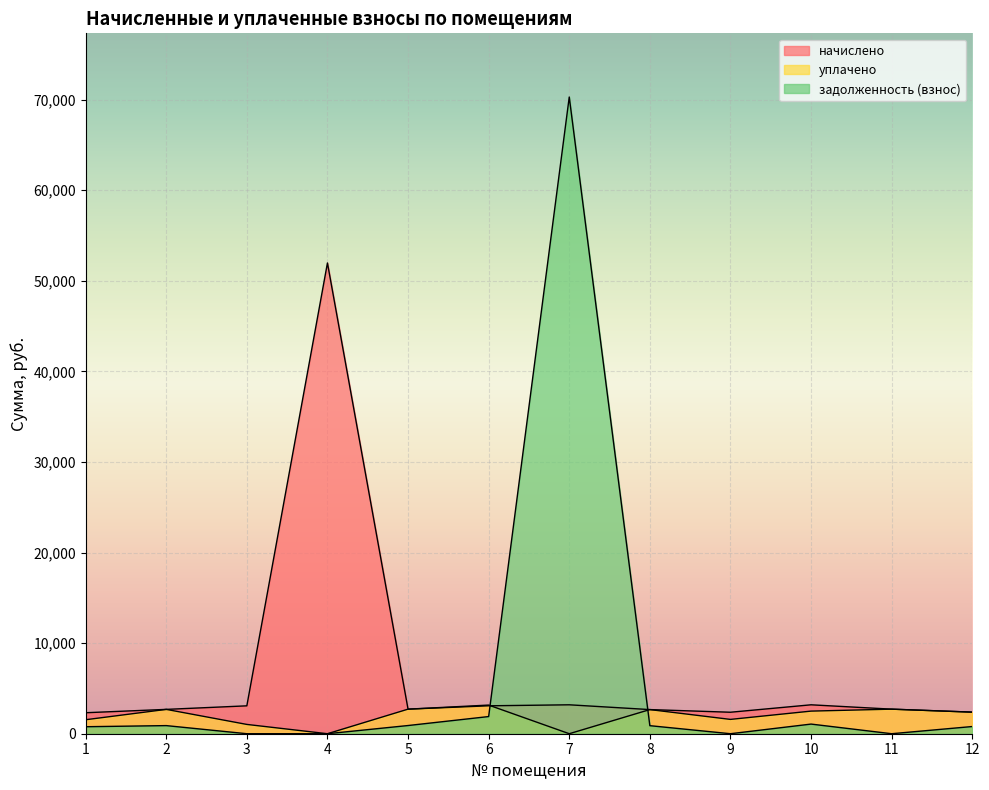

Reading left to right, what are all the values shown in this chart?

начислено: 1=2316.9	2=2687.2	3=3079.4	4=51976.9	5=2712.8	6=3083.1	7=3193.1	8=2665.2	9=2371.9	10=3193.1	11=2712.8	12=2382.9
уплачено: 1=1544.6	2=2687.2	3=1026.5	4=0.0	5=2712.8	6=3162.3	7=0.0	8=2665.2	9=1581.3	10=2496.7	11=2712.8	12=2382.9
задолженность (взнос): 1=772.3	2=895.7	3=0.0	4=0.0	5=904.3	6=1895.0	7=70300.1	8=888.4	9=0.0	10=1064.4	11=0.0	12=794.3